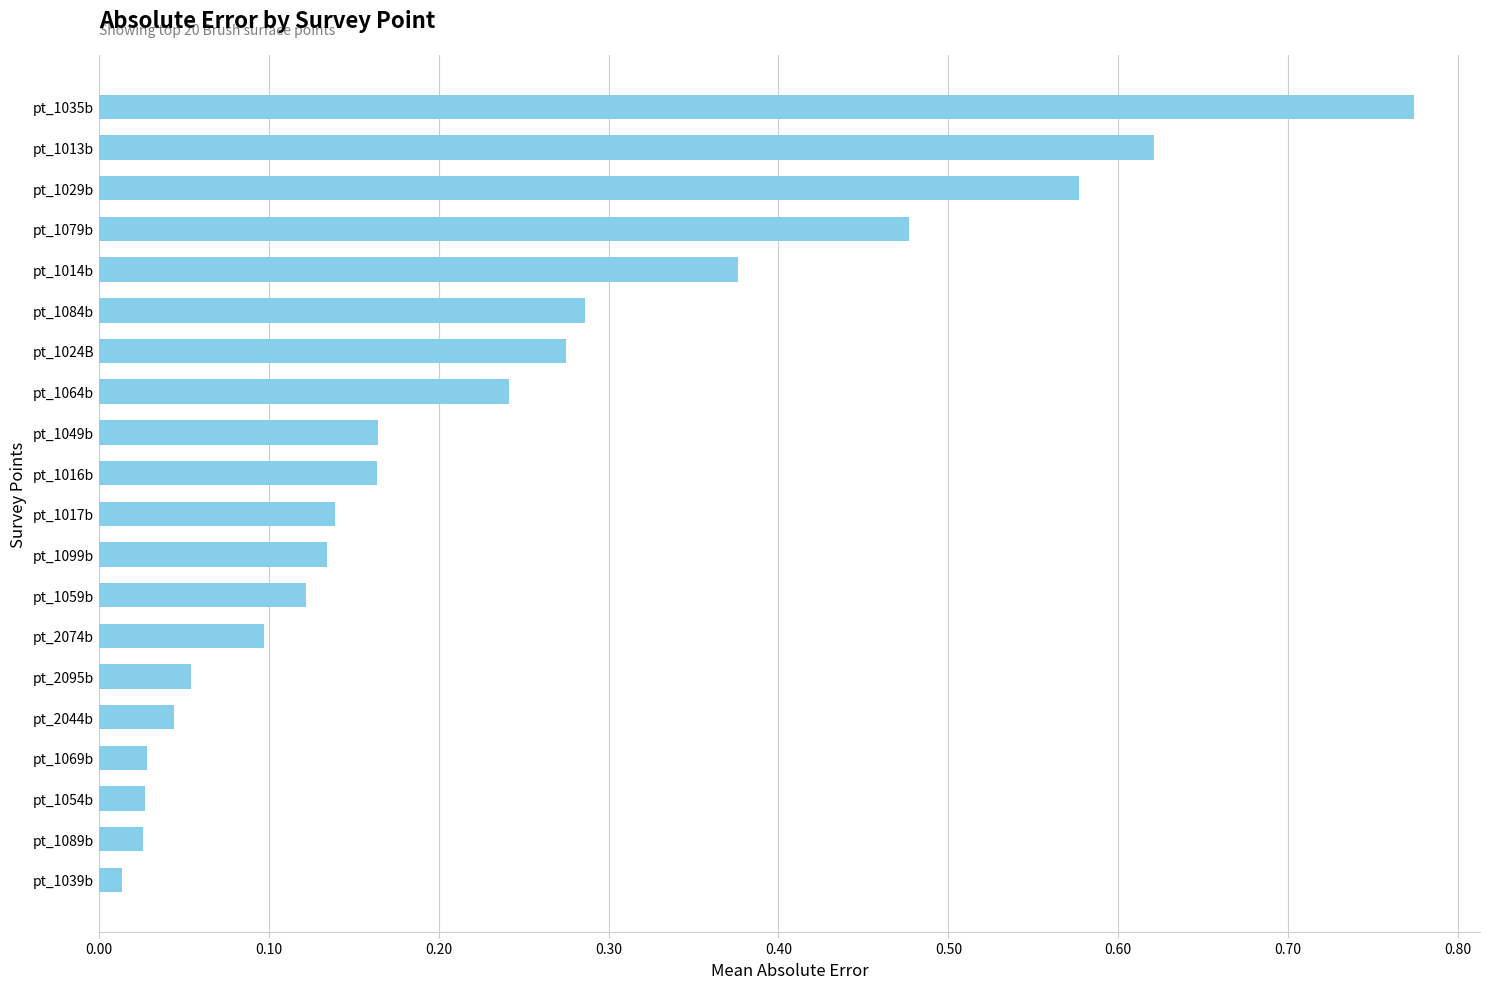

True or false: the data shows 0.0 at pt_1059b.

False